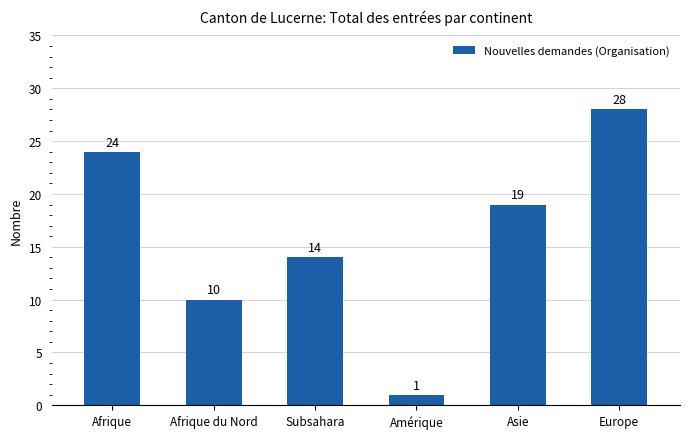

Rank the categories by value from lowest to highest.

Amérique, Afrique du Nord, Subsahara, Asie, Afrique, Europe